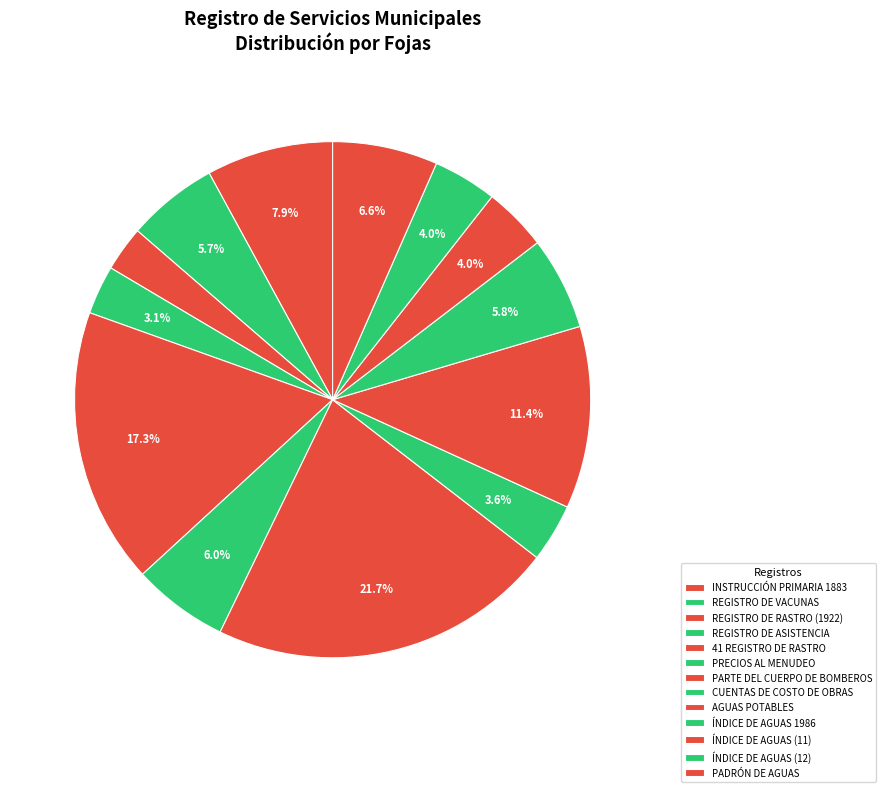

What percentage is NOT represented by ÍNDICE DE AGUAS 1986?

94.2%